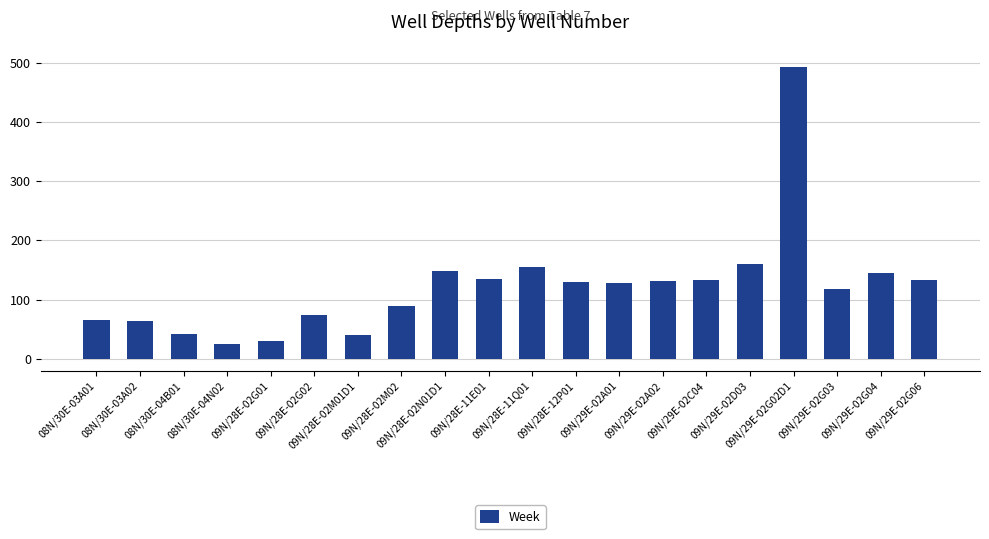

How many bars are there in total?

20